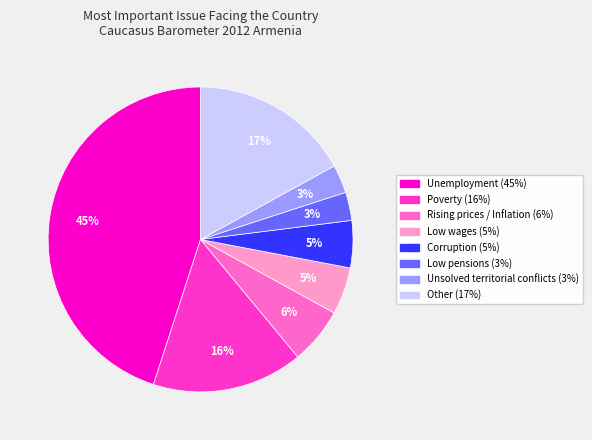

What is the largest slice in the pie chart?

Unemployment